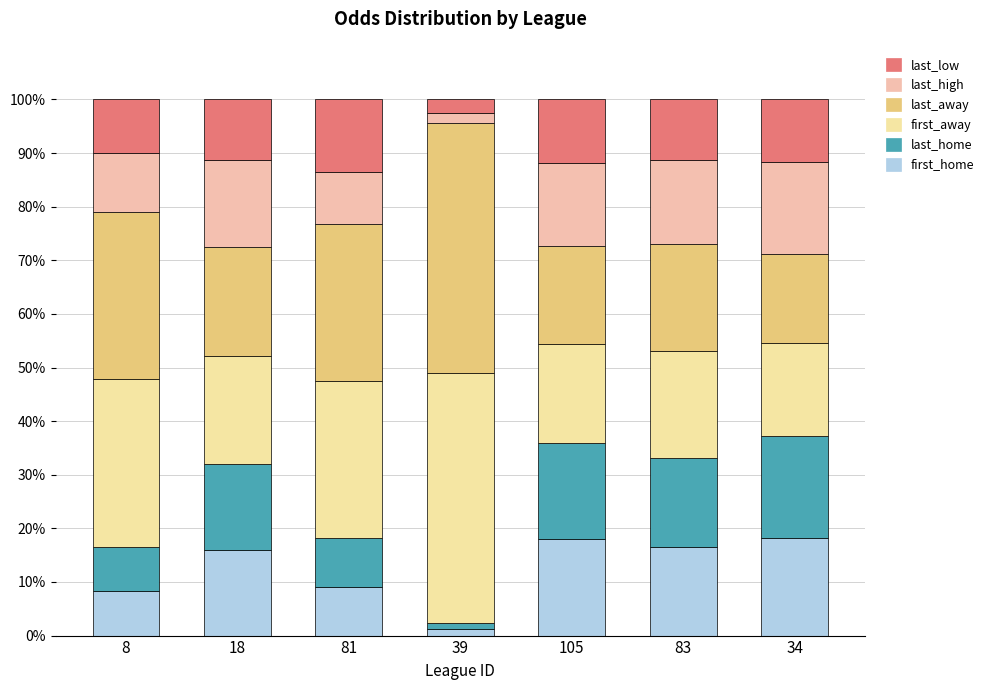

What is the sum of the first_home values at 18 and 83?

32.5